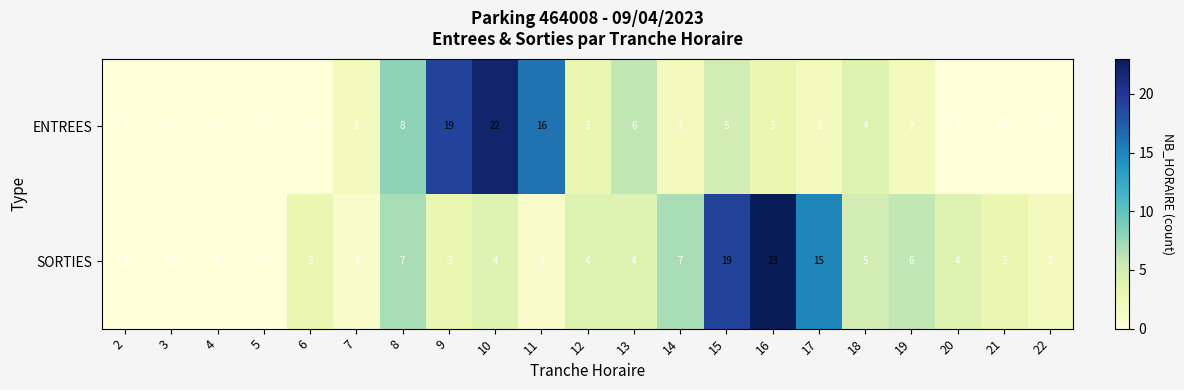

Is it true that ENTREES equals 0 at 3?

True